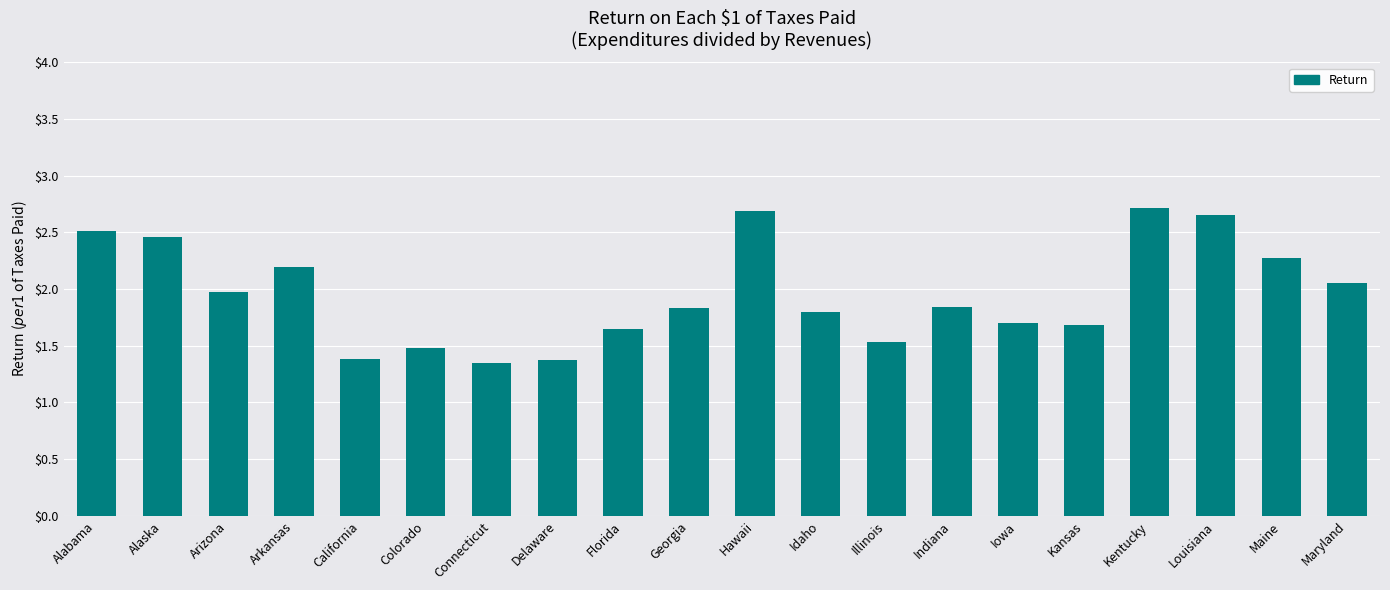

What is the label of the 10th bar from the right?

Hawaii